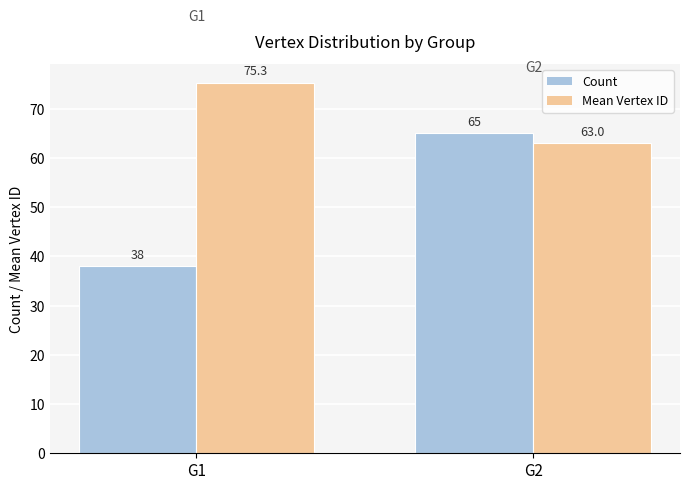

Which category has the highest value in the Mean Vertex ID series?

G1